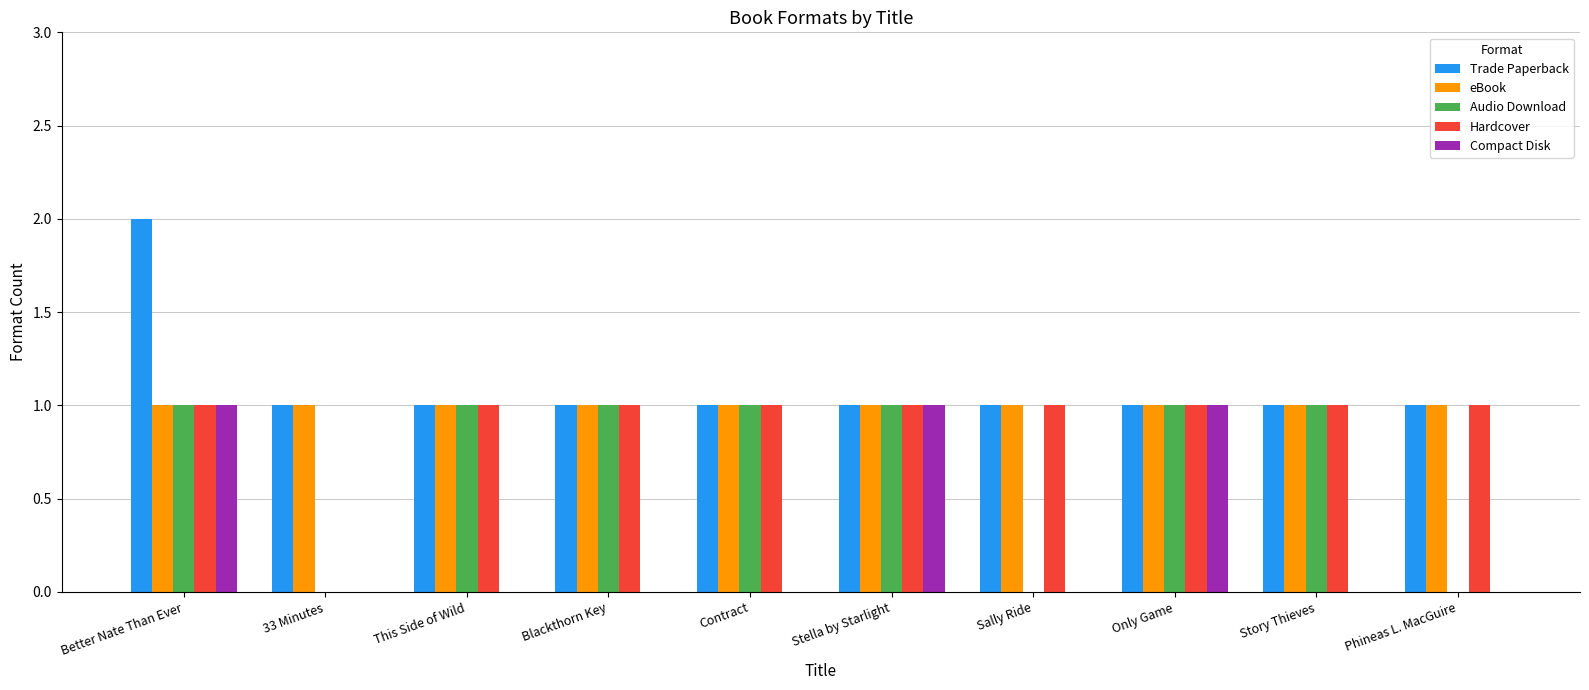

Which category has the highest value in the Trade Paperback series?

Better Nate Than Ever